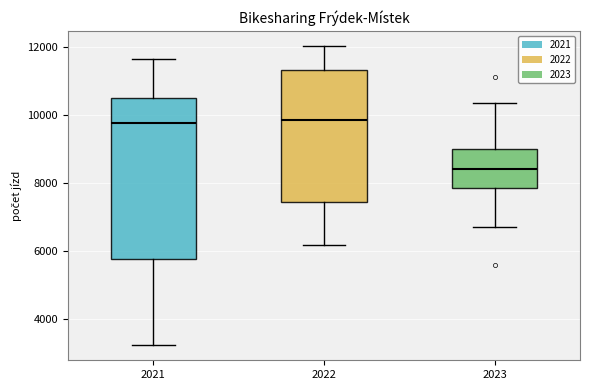

Where does the median line of the box at x = 2023 sit on the y-axis? The values are not printed on the chart, so give them approximately, as read against the axis.

8400